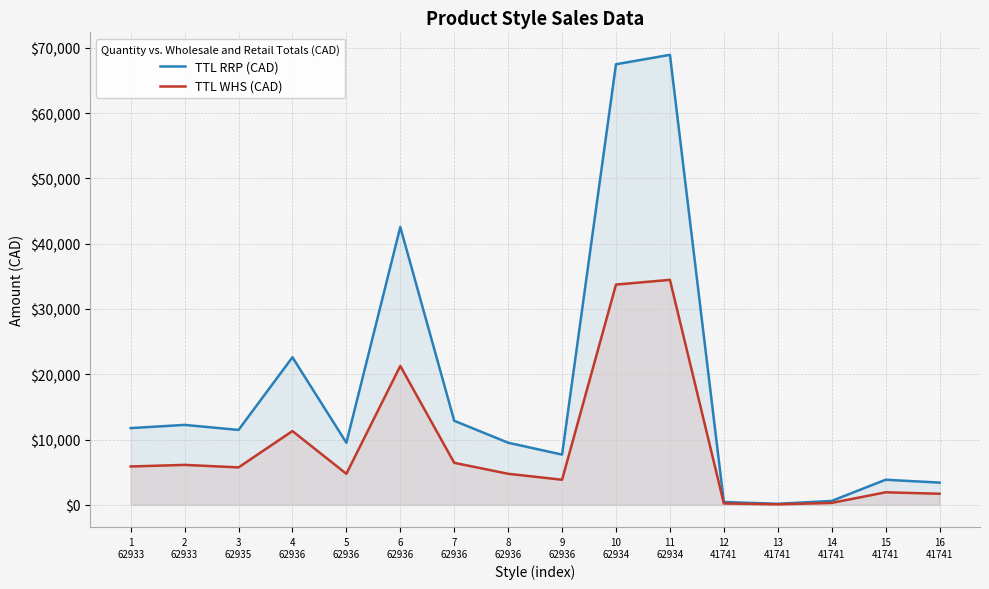

What is the label of the 13th point from the right?

4
62936